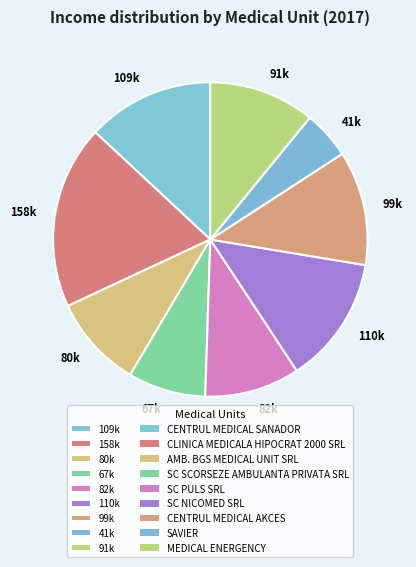

Count the number of slices in the pie.

9